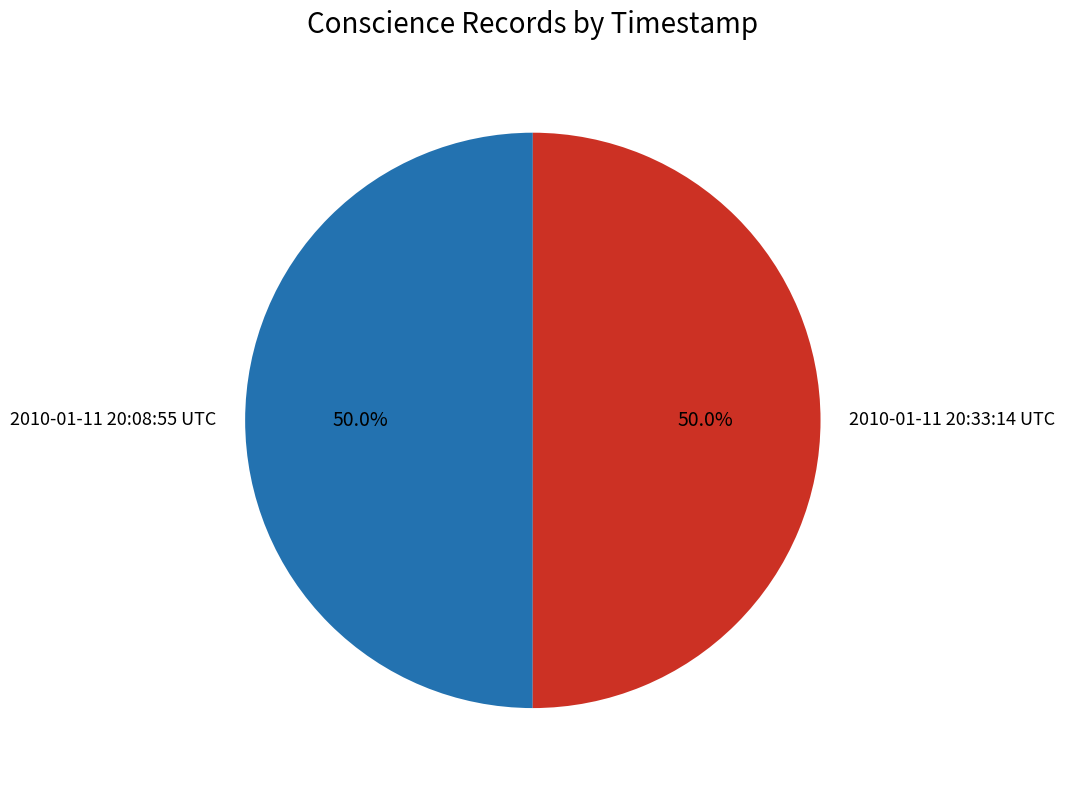

Combined, what portion of the pie is 2010-01-11 20:33:14 UTC and 2010-01-11 20:08:55 UTC?

100.0%